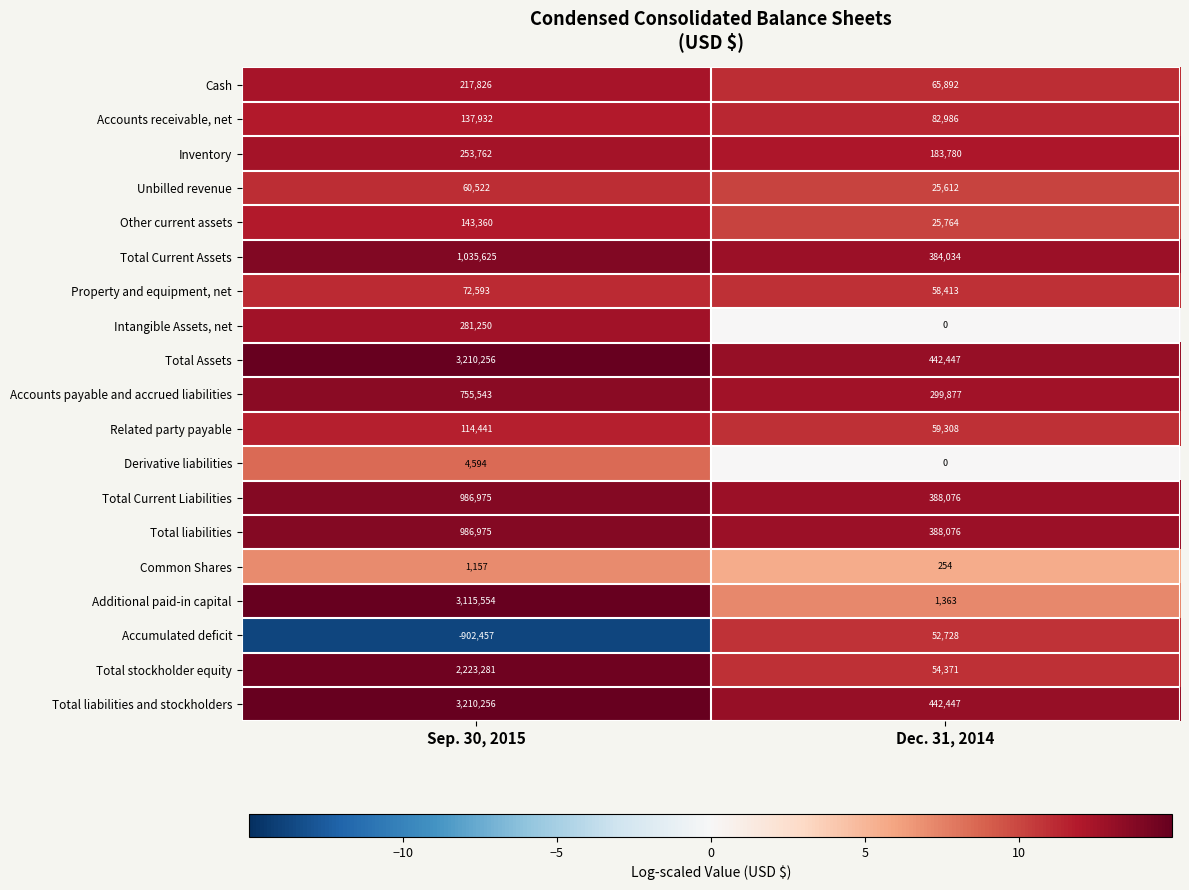

Where is Common Shares nearest to the value 705?

Dec. 31, 2014